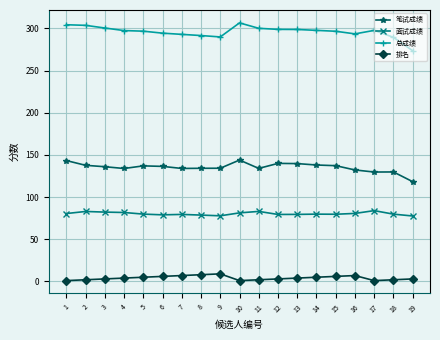

What is the average value of the 排名 series?

4.2